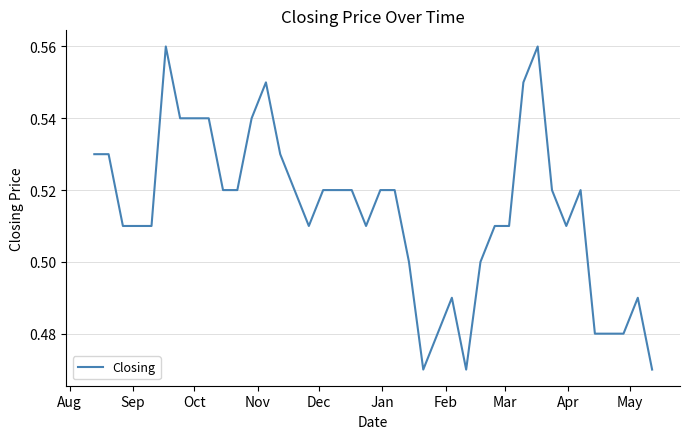

How many lines are shown in the chart?

1